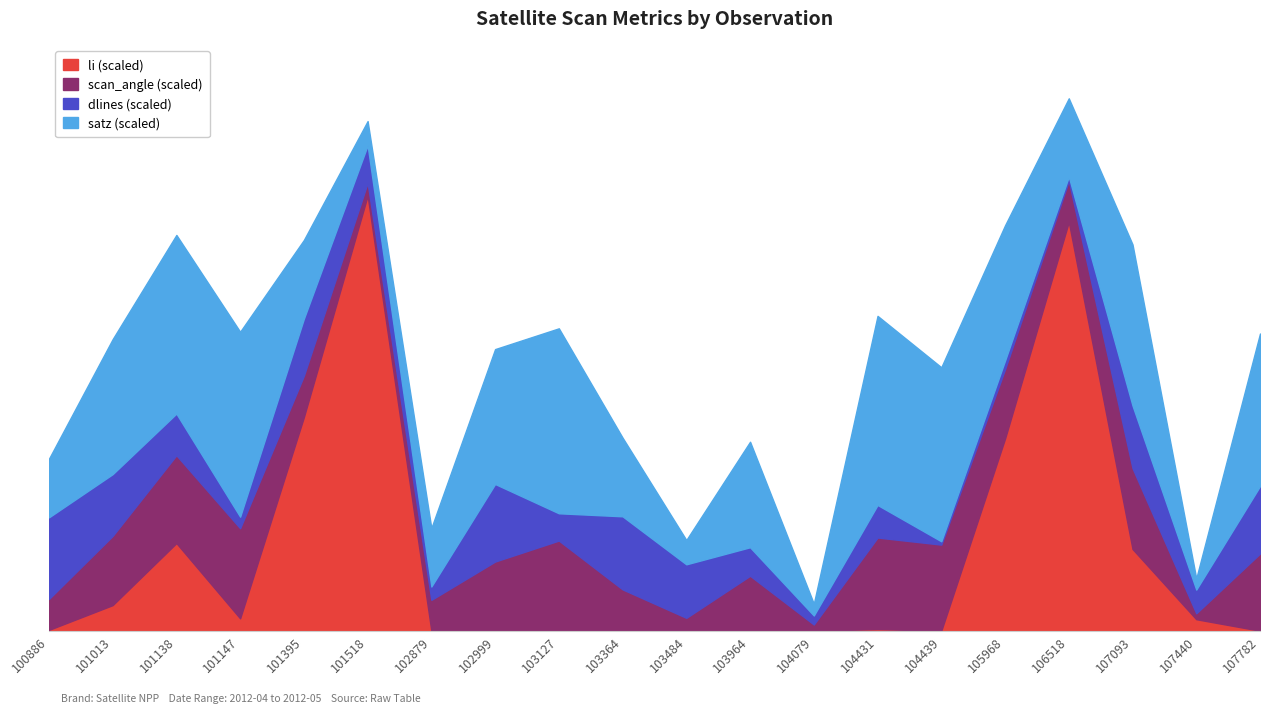

How many lines are shown in the chart?

4